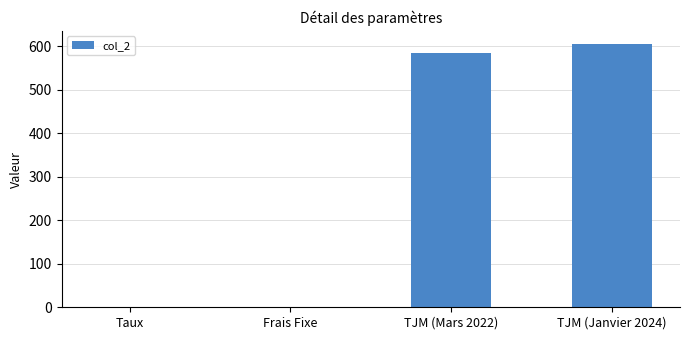

At which label is the value closest to 302?

TJM (Mars 2022)